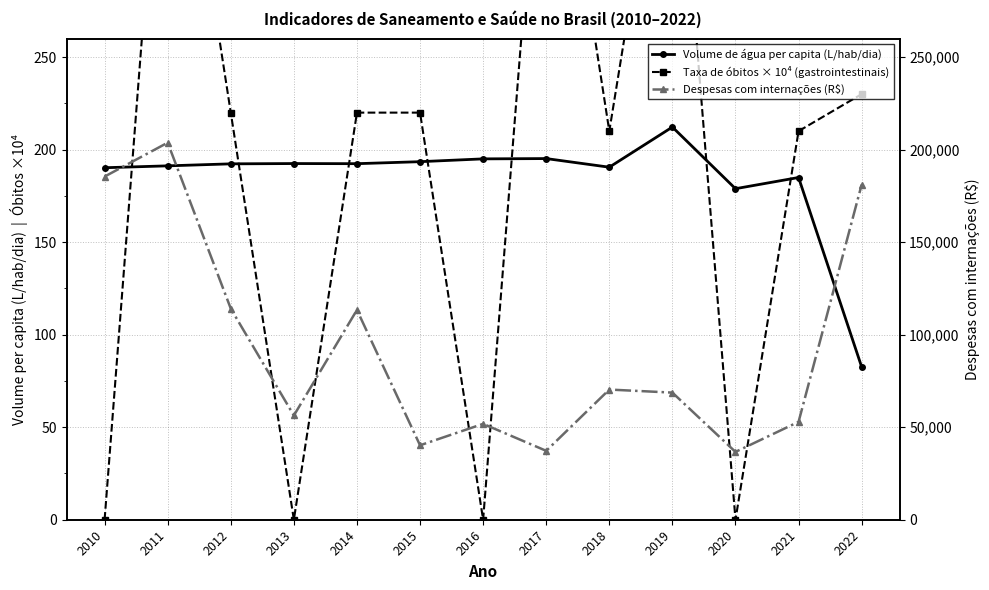

What is the average value of the Taxa de óbitos × 10⁴ (gastrointestinais) series?

200.0